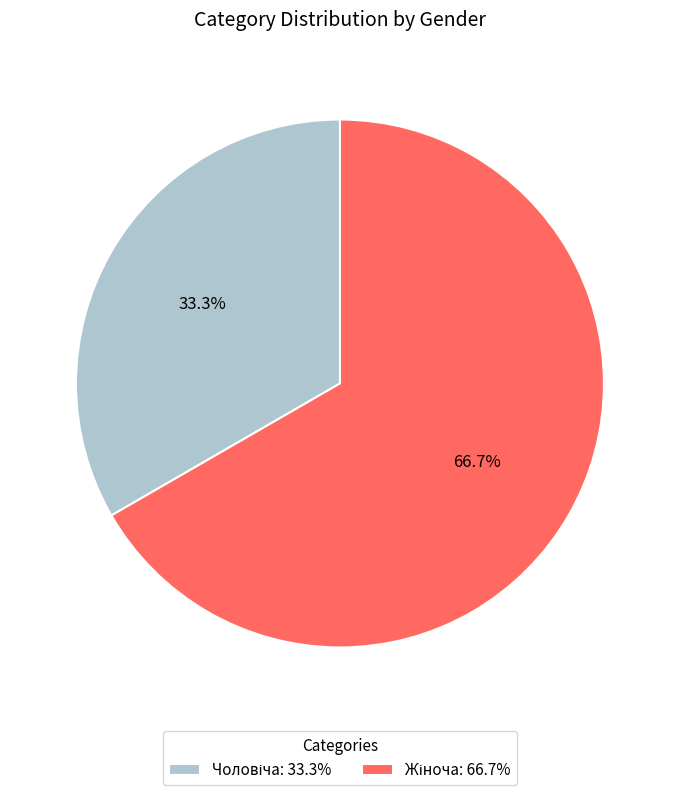

Is there a majority slice in this chart?

Yes